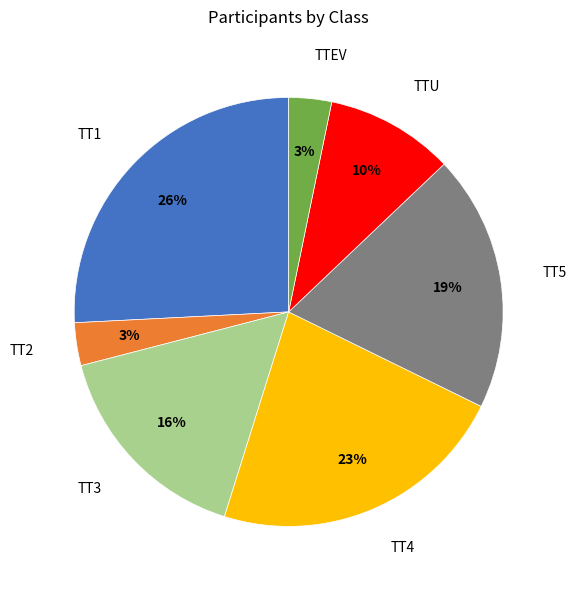

Approximately how many times larger is the value at TTEV compared to TT2?

1.0